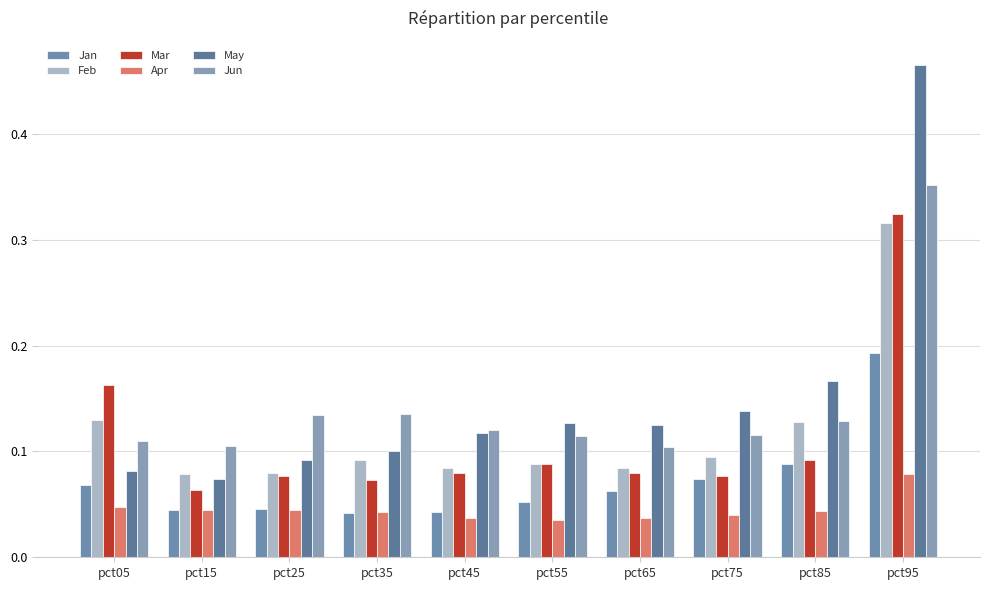

What are all the series names shown in the legend?

Jan, Feb, Mar, Apr, May, Jun